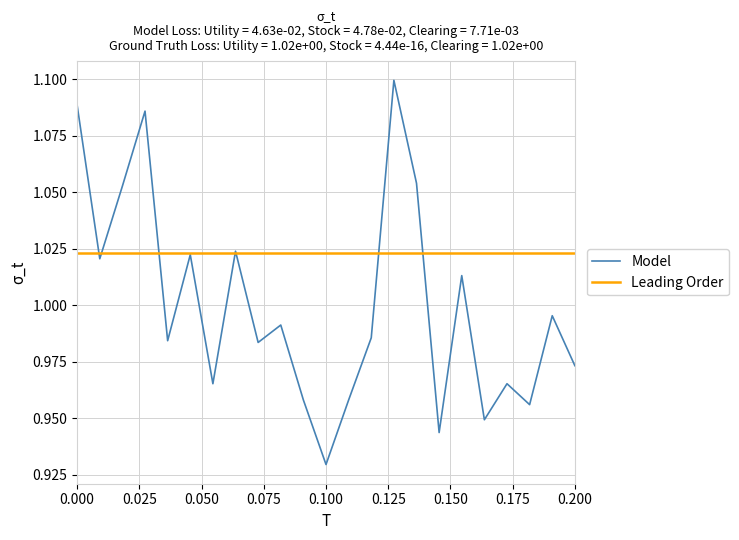

Which series has the largest total across all categories?

Leading Order